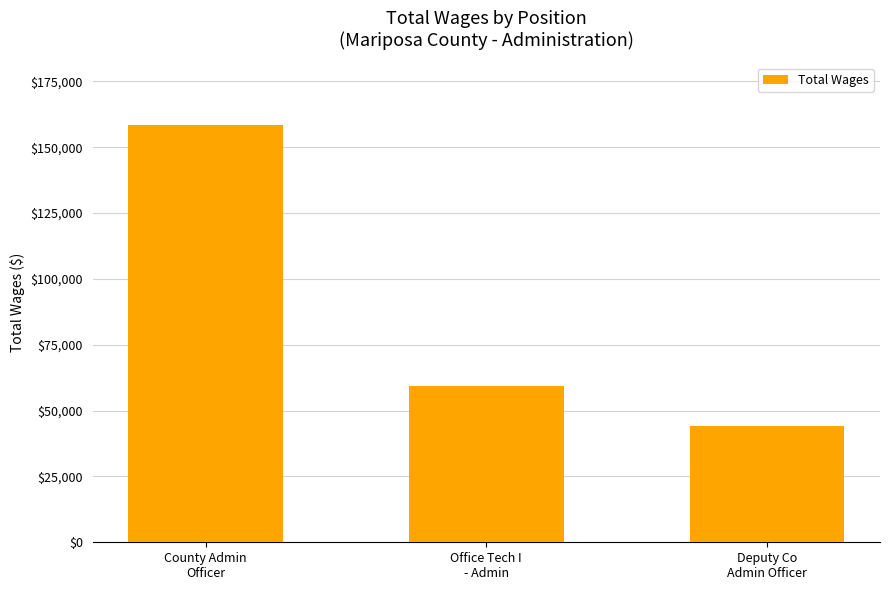

List the labels in order of value, smallest first.

Deputy Co
Admin Officer, Office Tech I
- Admin, County Admin
Officer